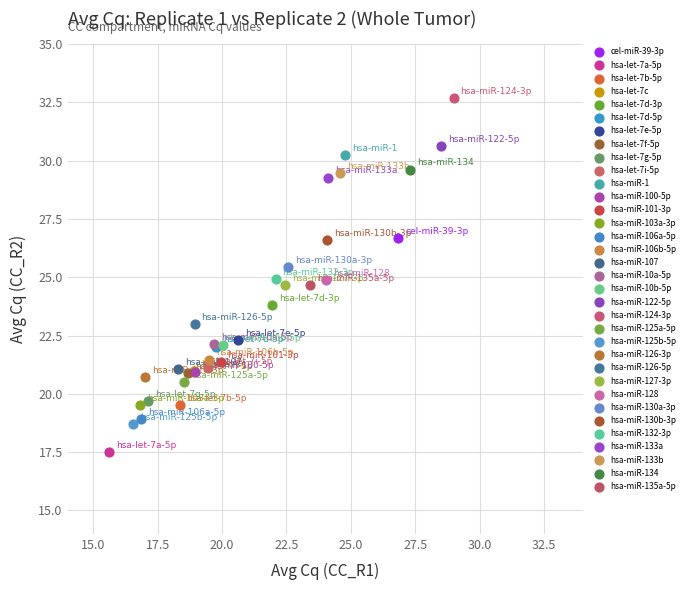

Which series reaches the minimum Y coordinate?

hsa-let-7a-5p